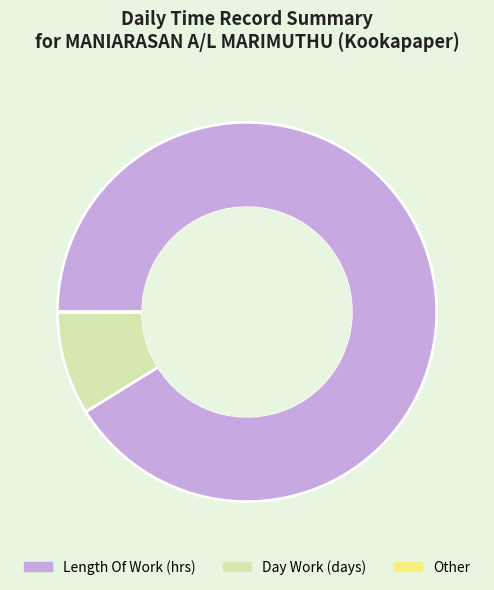

Does any single category account for the majority?

Yes